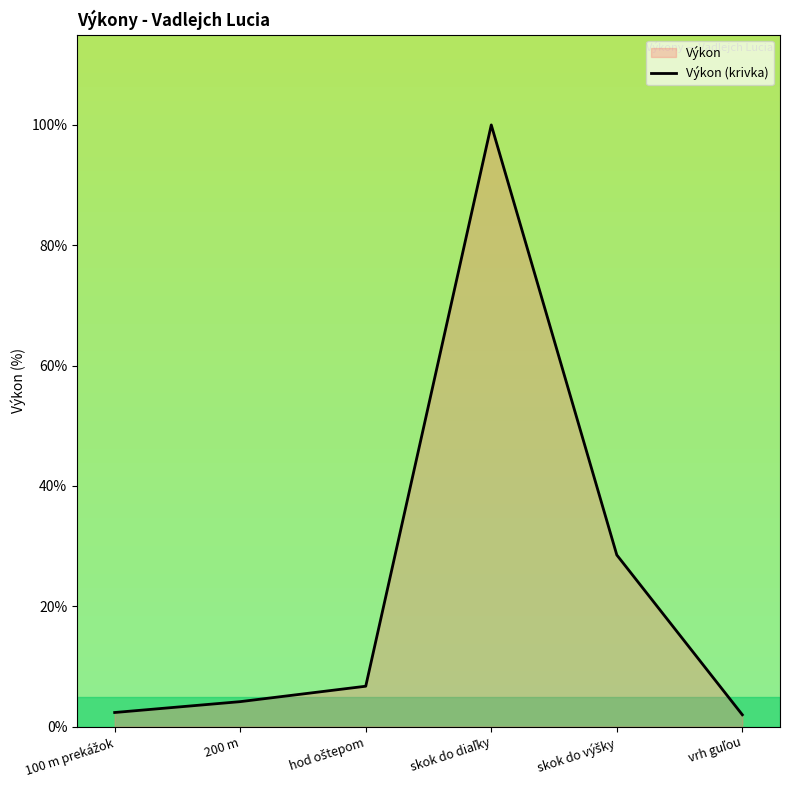

What is the difference between the second highest and minimum values?

26.6